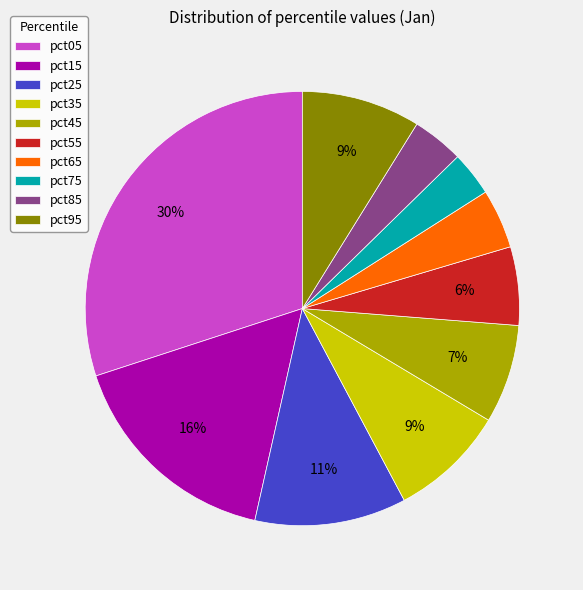

Which slice is the largest?

pct05